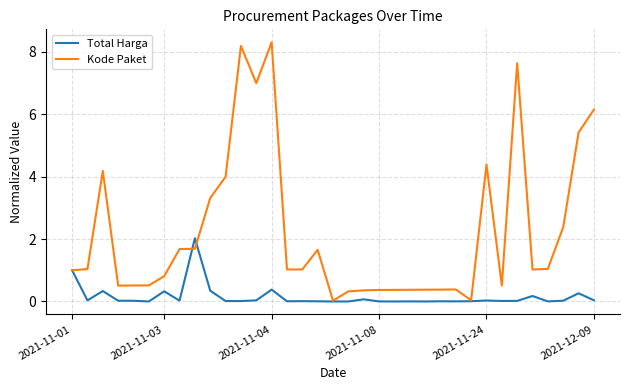

What is the greatest value displayed?

8.3